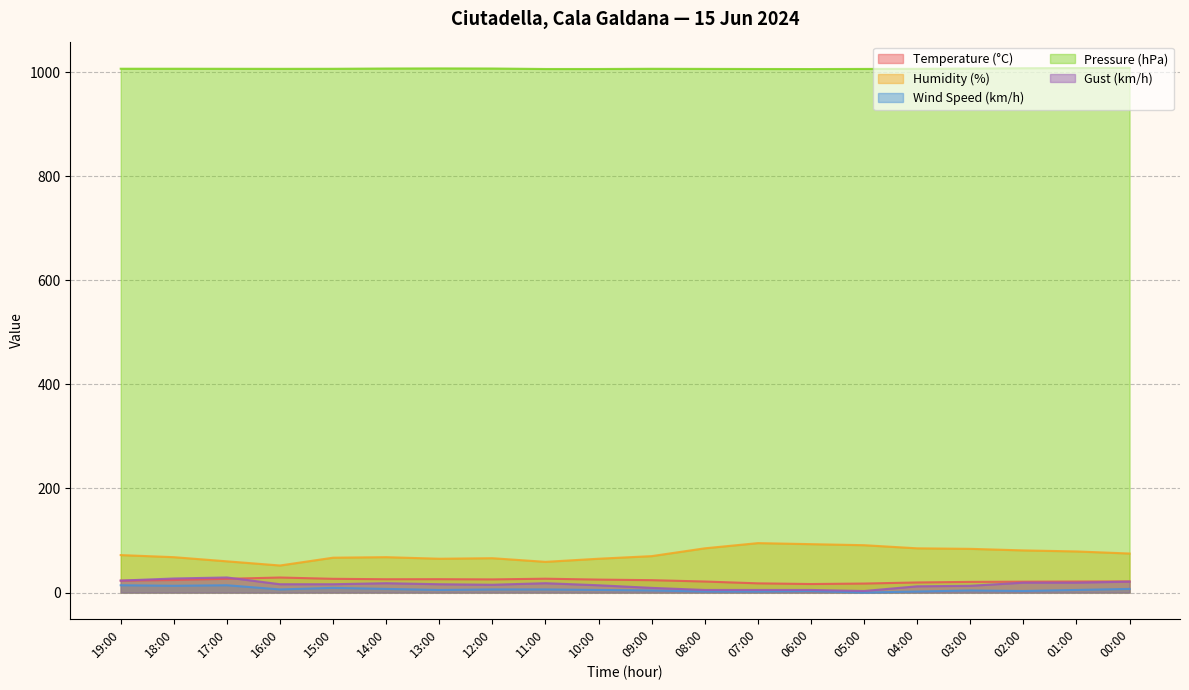

Which series changed the most between 10:00 and 03:00?

Humidity (%)